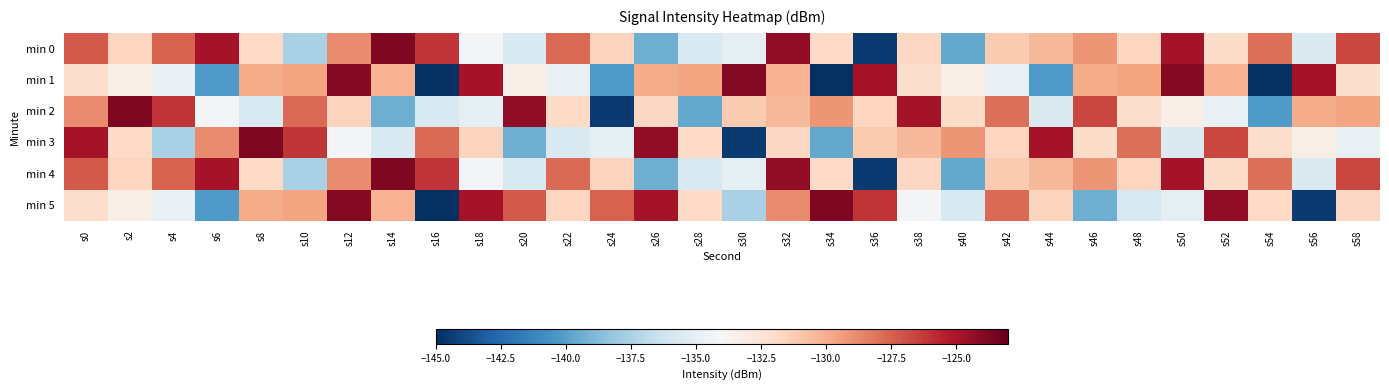

At how many categories does at least one series exceed -135?

30